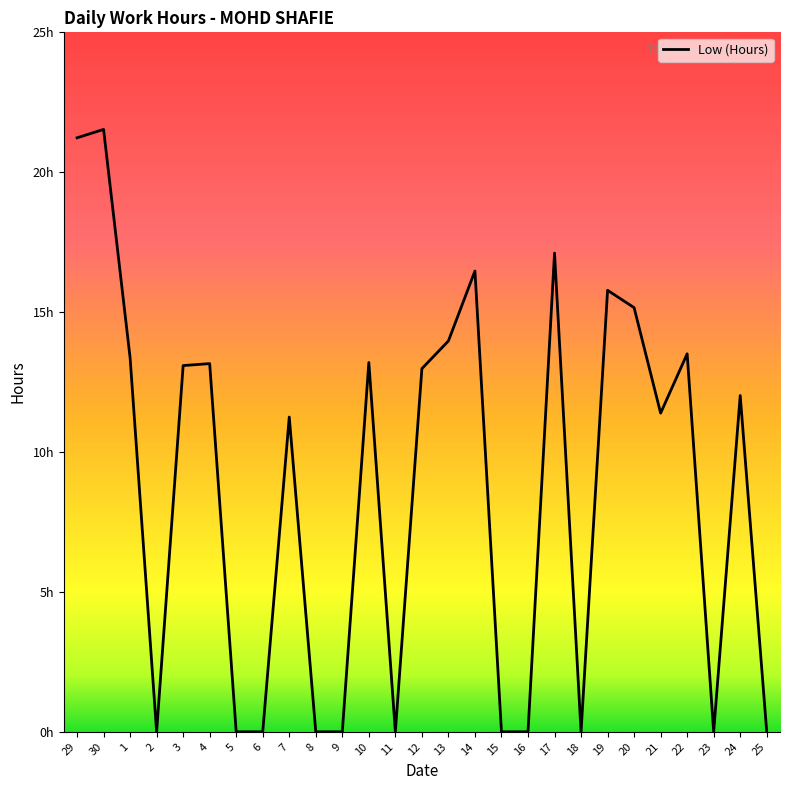

Is this an area chart (filled region under the line)?

No